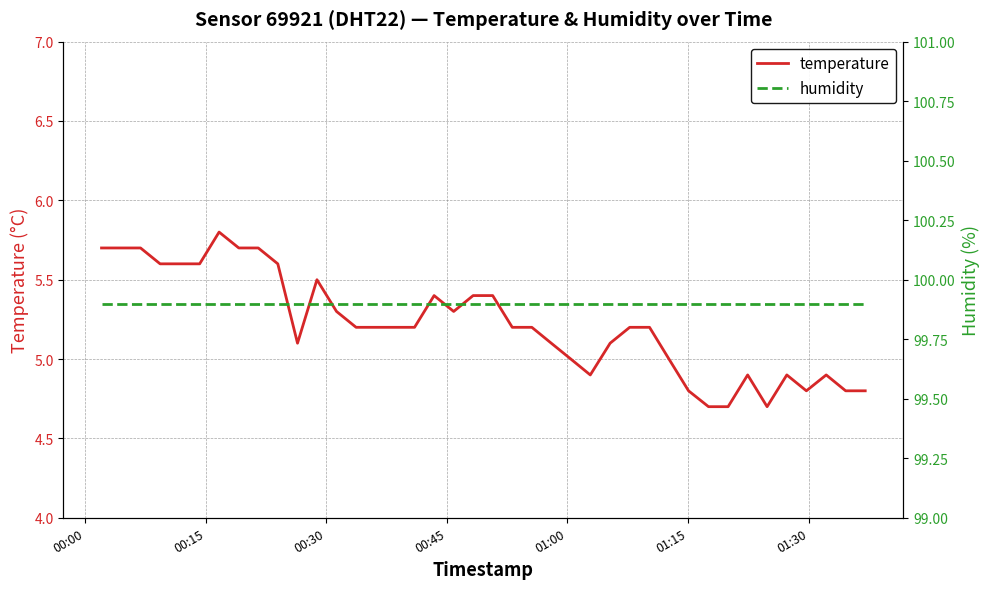

Count the number of data series in this chart.

2